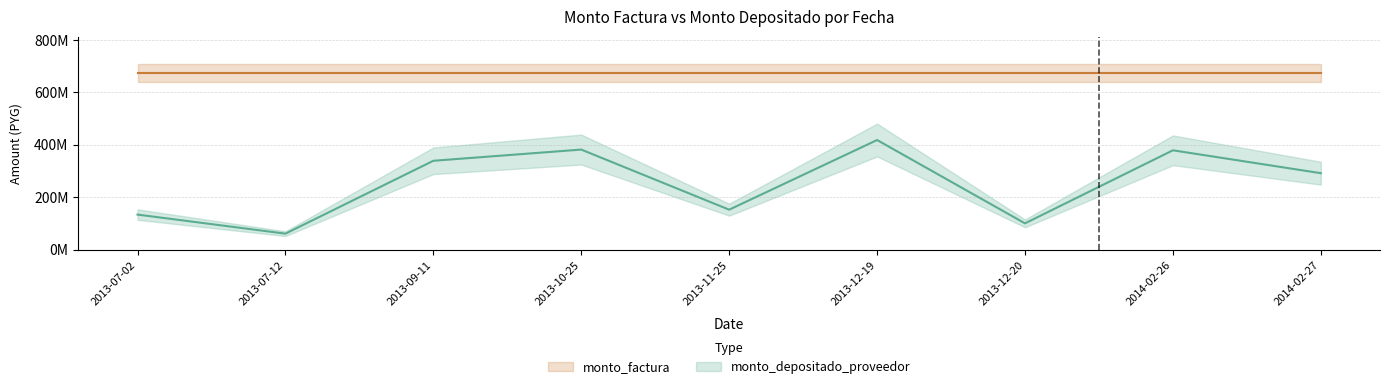

At which label does the data first exceed 291372365?

2013-09-11